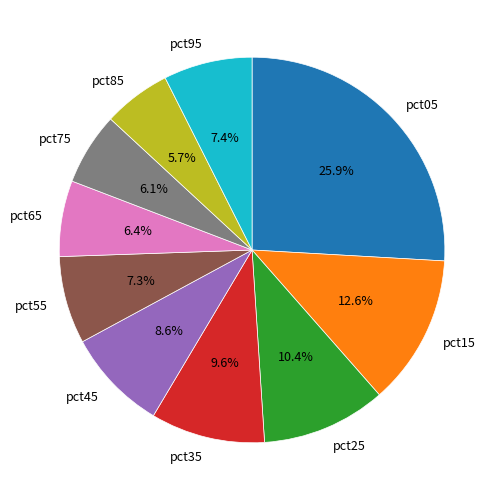

Which has a higher value, pct65 or pct55?

pct55